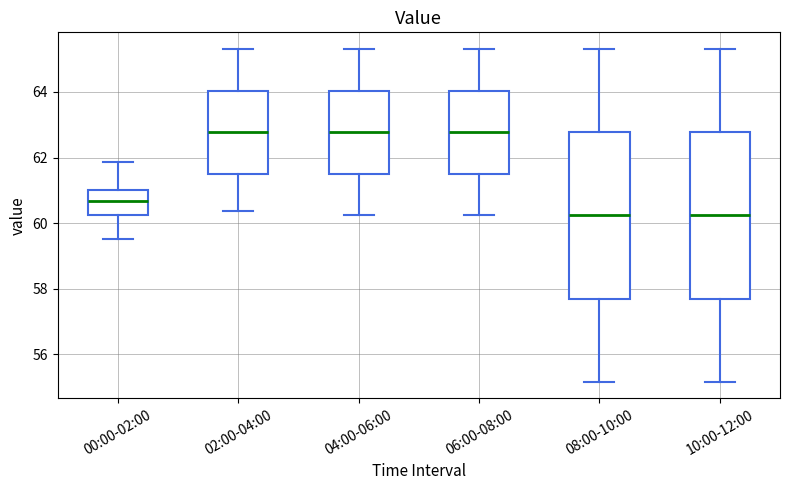

Where does the median line of the box for 10:00-12:00 sit on the y-axis? The values are not printed on the chart, so give them approximately, as read against the axis.

60.2